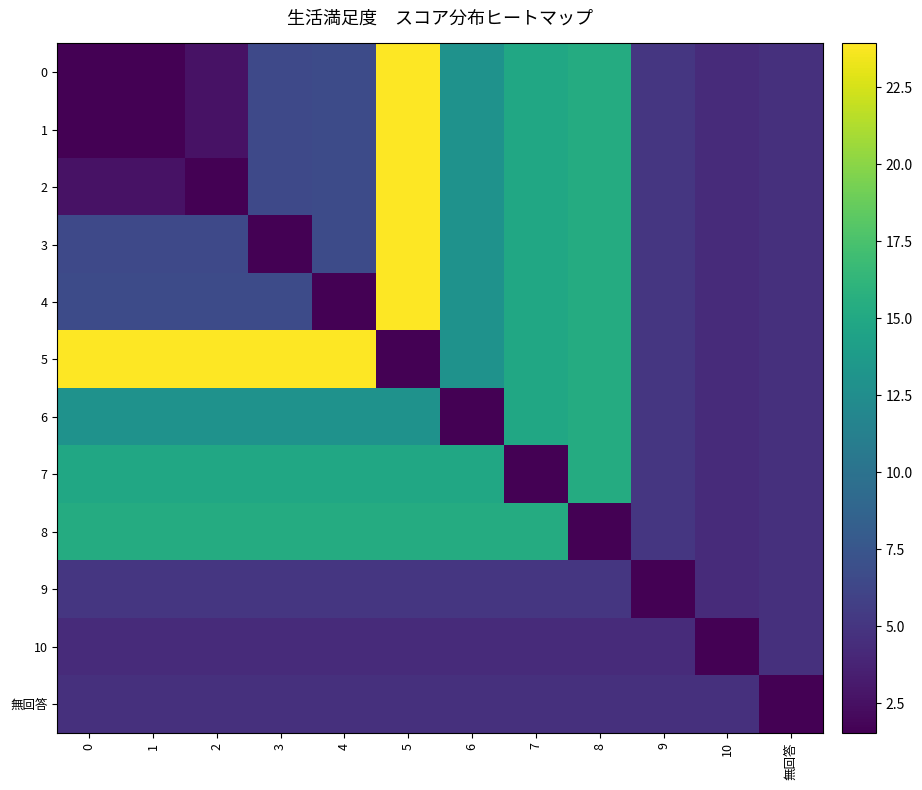

At which category is the sum across all series the highest?

5